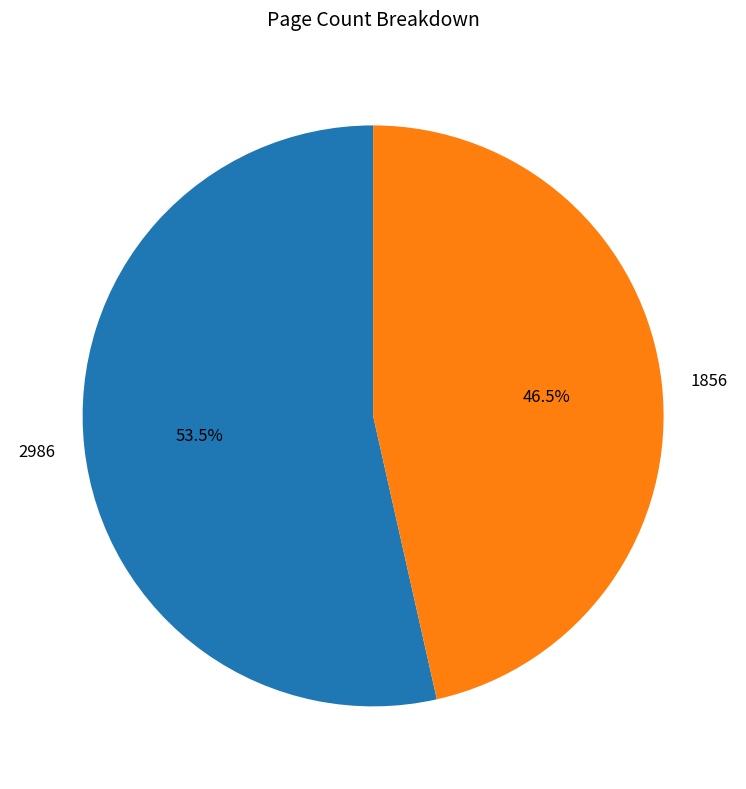

Which slice is the smallest?

1856